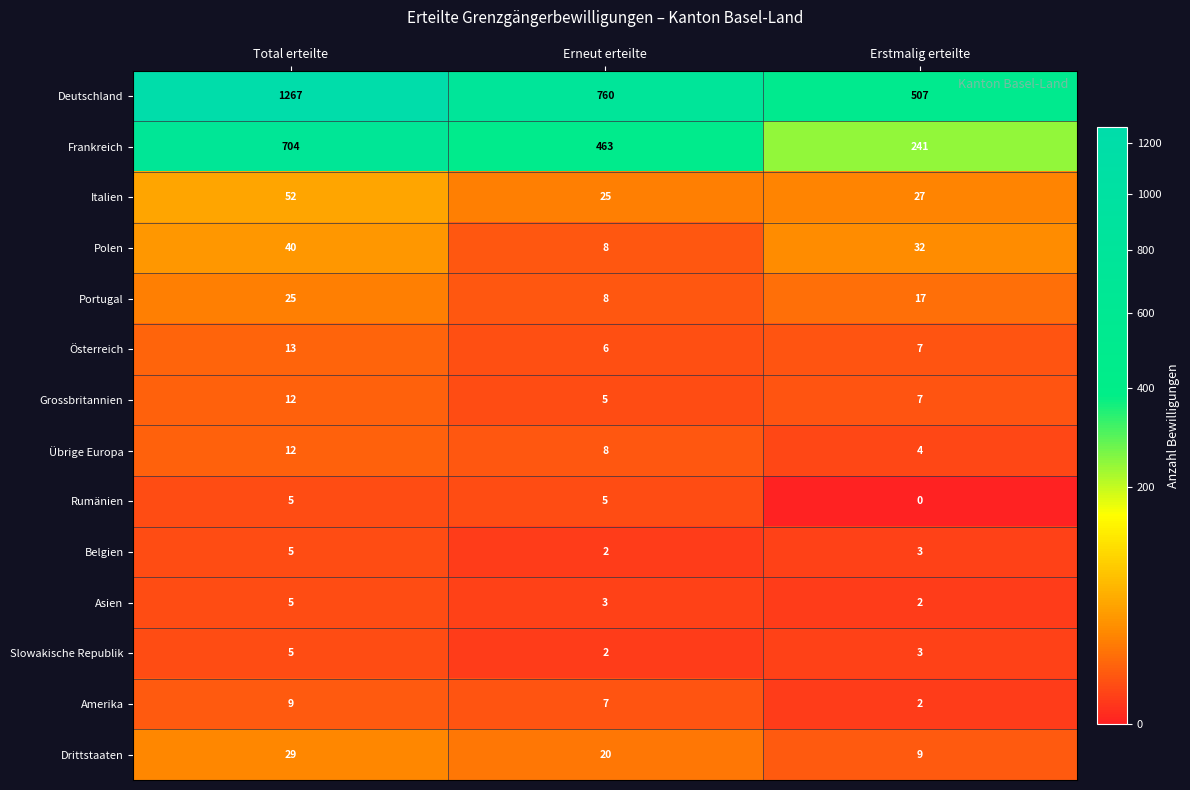

Between Erneut erteilte and Erstmalig erteilte, which series saw the biggest shift?

Deutschland